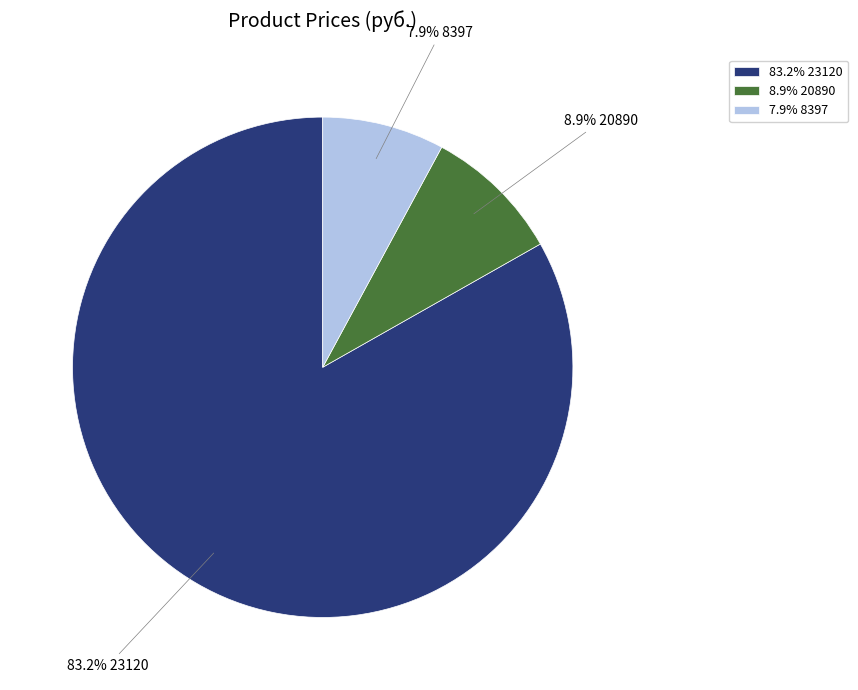

Which has a higher value, 7.9% 8397 or 83.2% 23120?

83.2% 23120